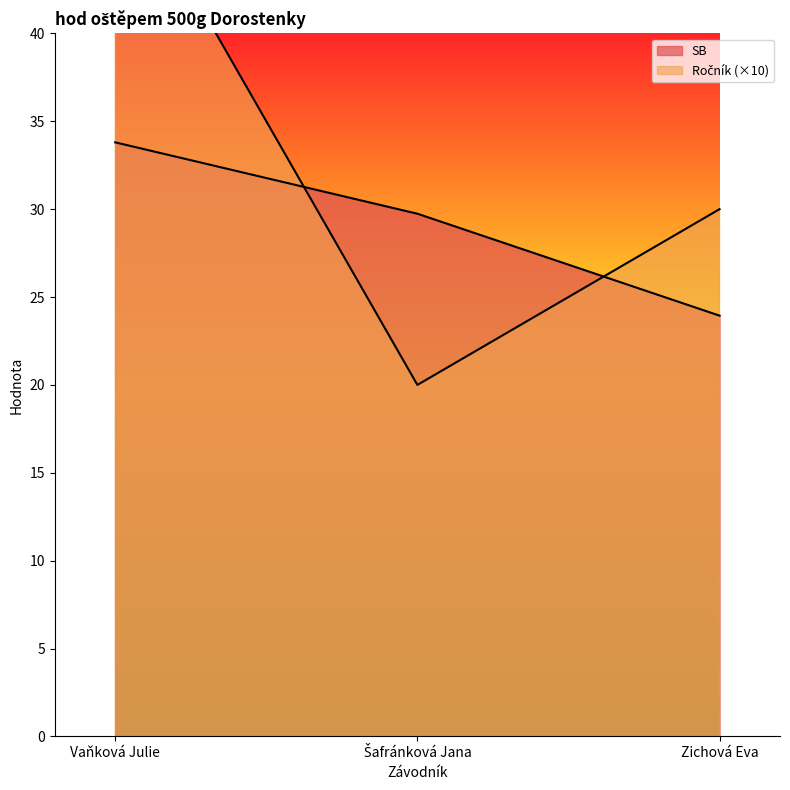

What is the smallest value displayed?

20.0